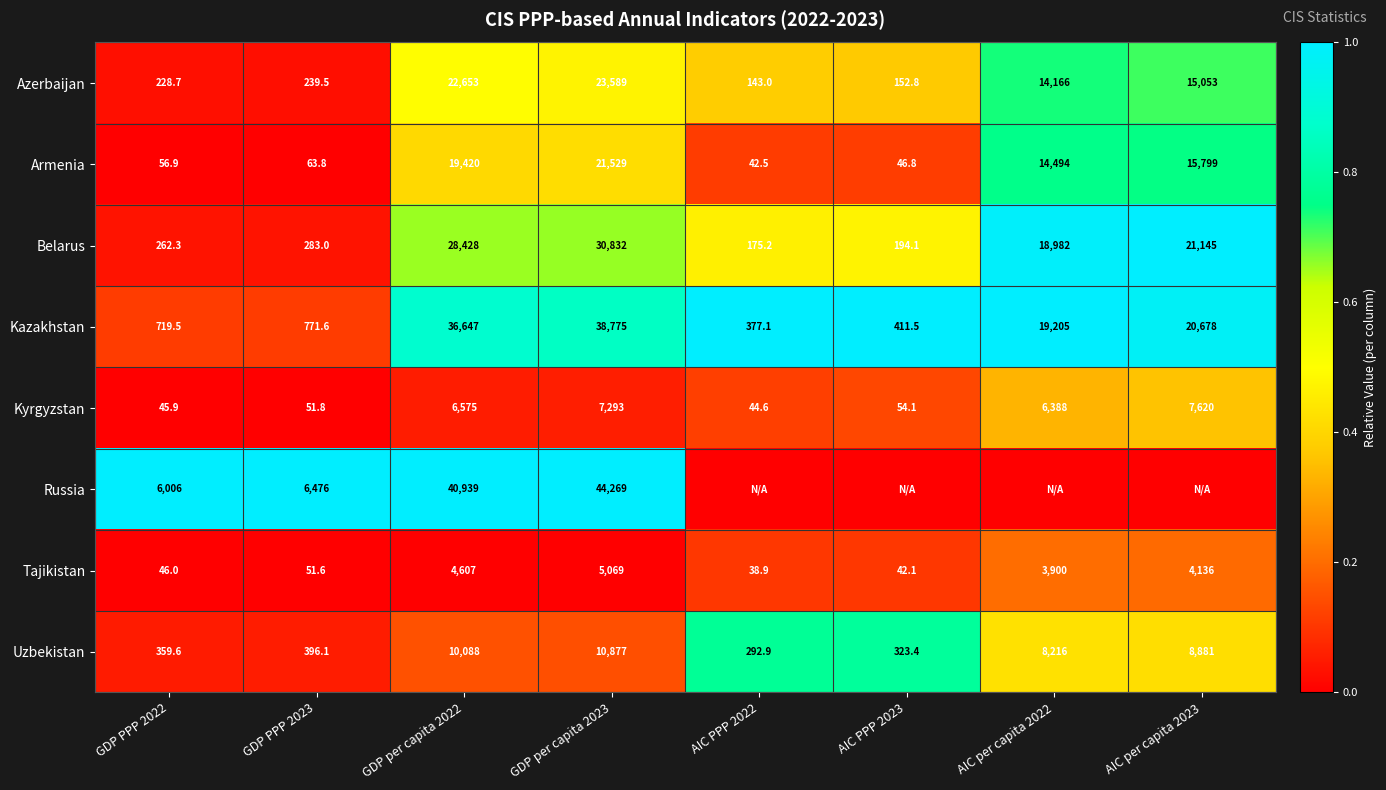

Which category has the highest value in the Armenia series?

GDP per capita 2023